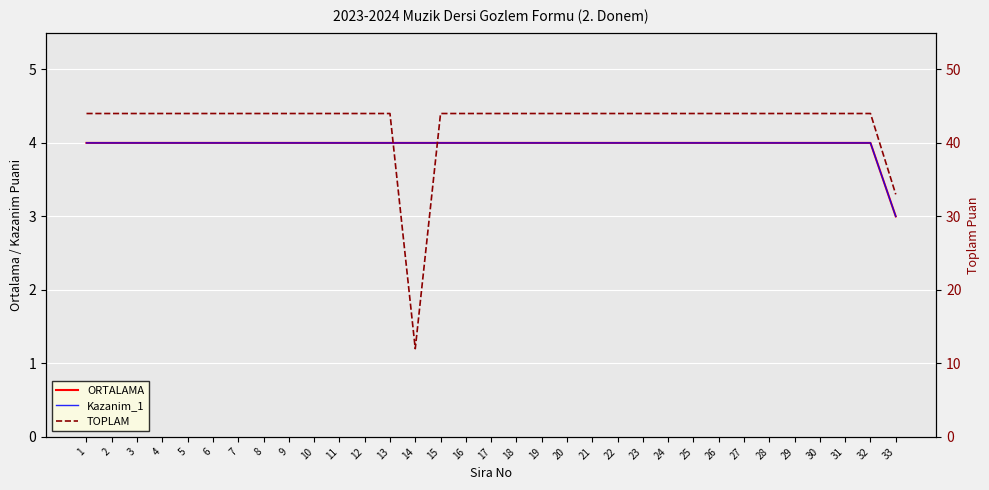

Is the value of ORTALAMA at 3 greater than the value of TOPLAM at 19?

No